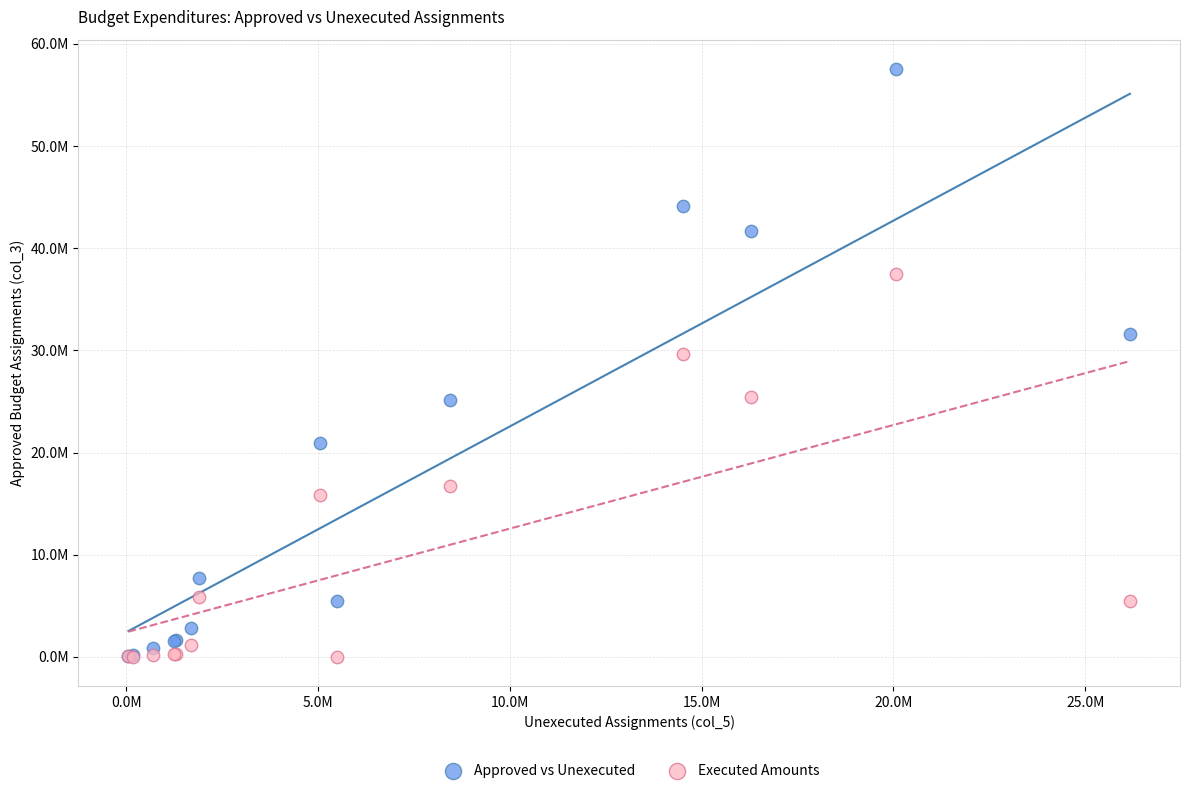

What are all the series names shown in the legend?

Approved vs Unexecuted, Executed Amounts